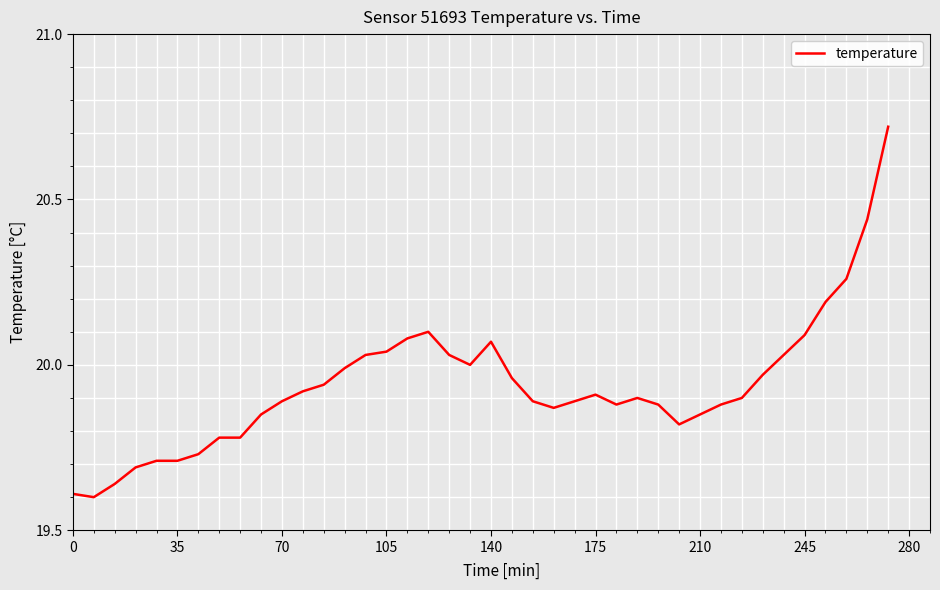

How many lines are shown in the chart?

1